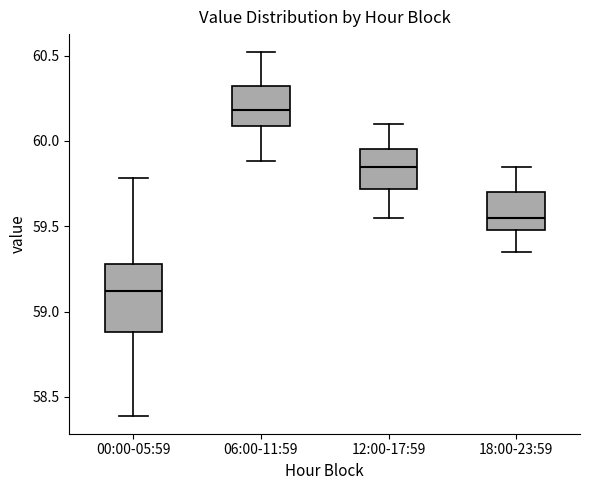

Reading left to right, transcribe this box plot: for each box, give where its median line is, the range the box spans, and where its two whiskers end, as read against the y-axis. The values are not printed on the chart, so give them approximately, as read against the axis.

00:00-05:59: median 59.10, box 58.90 to 59.30, whiskers 58.40 to 59.80
06:00-11:59: median 60.20, box 60.10 to 60.30, whiskers 59.90 to 60.50
12:00-17:59: median 59.85, box 59.70 to 59.95, whiskers 59.55 to 60.10
18:00-23:59: median 59.55, box 59.50 to 59.70, whiskers 59.35 to 59.85